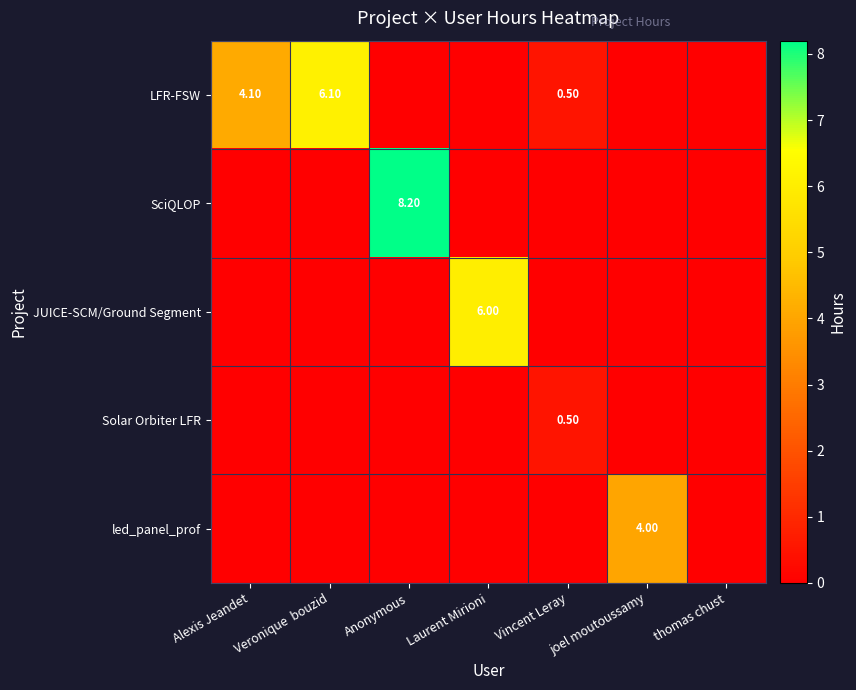

What is the average value of the JUICE-SCM/Ground Segment series?

0.9